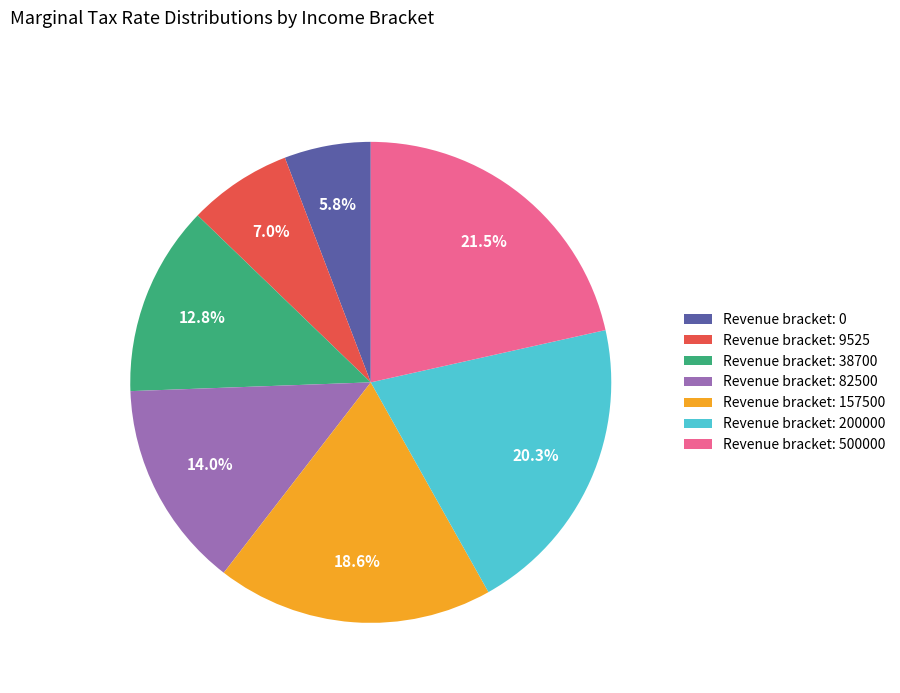

Which has a higher value, Revenue bracket: 200000 or Revenue bracket: 157500?

Revenue bracket: 200000